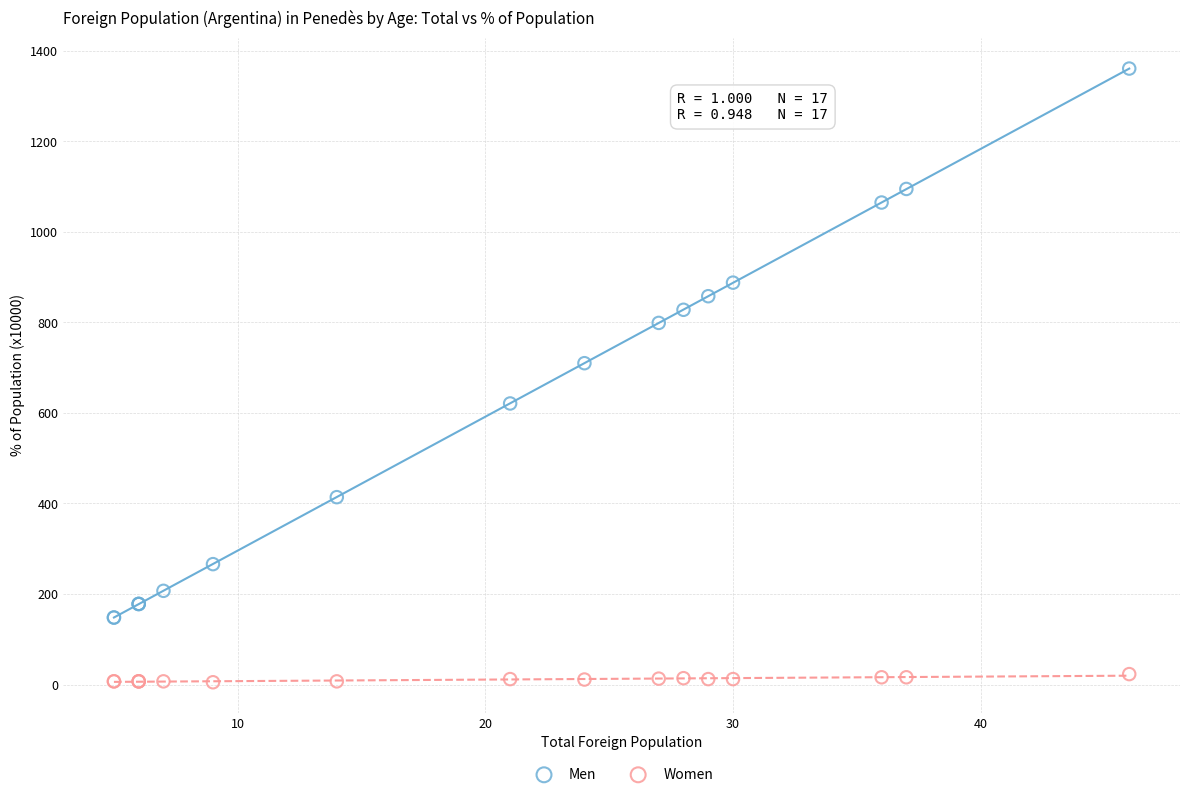

What are all the series names shown in the legend?

Men, Women